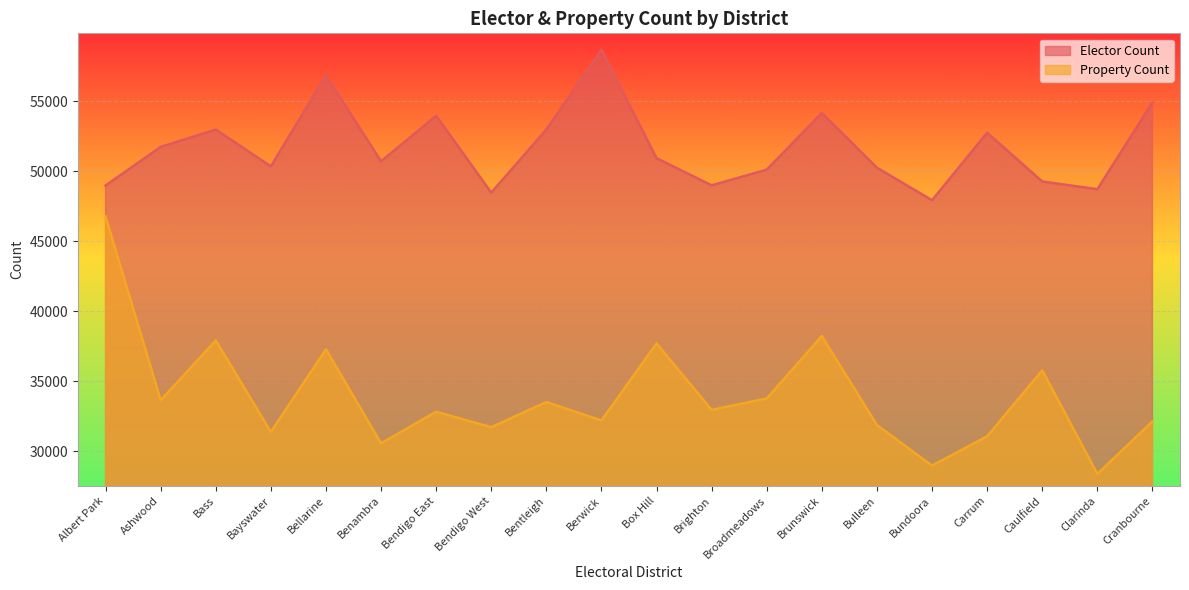

Which category has the lowest value in the Property Count series?

Clarinda